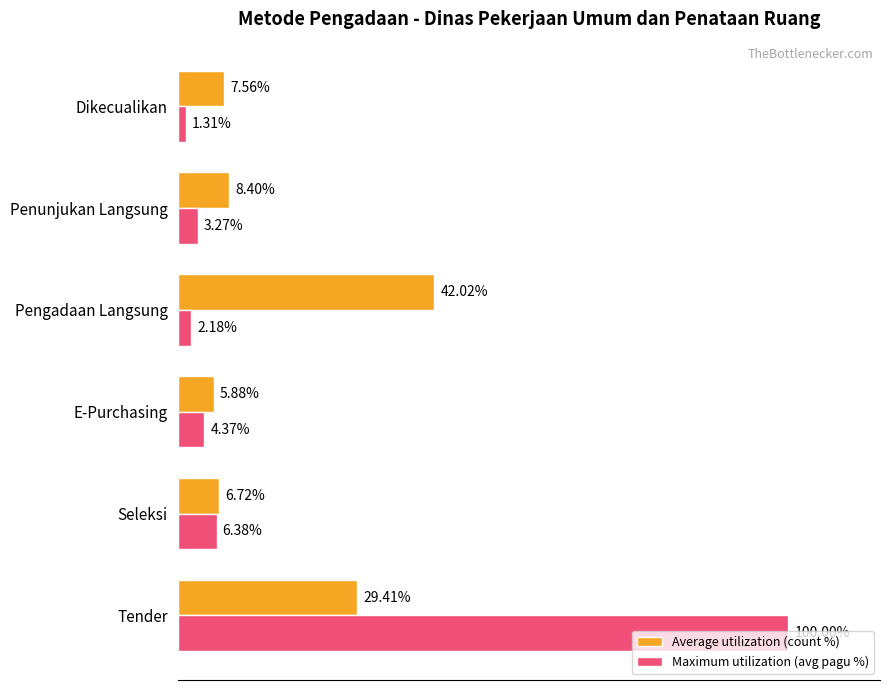

List the series in order of their overall mean, highest first.

Maximum utilization (avg pagu %), Average utilization (count %)